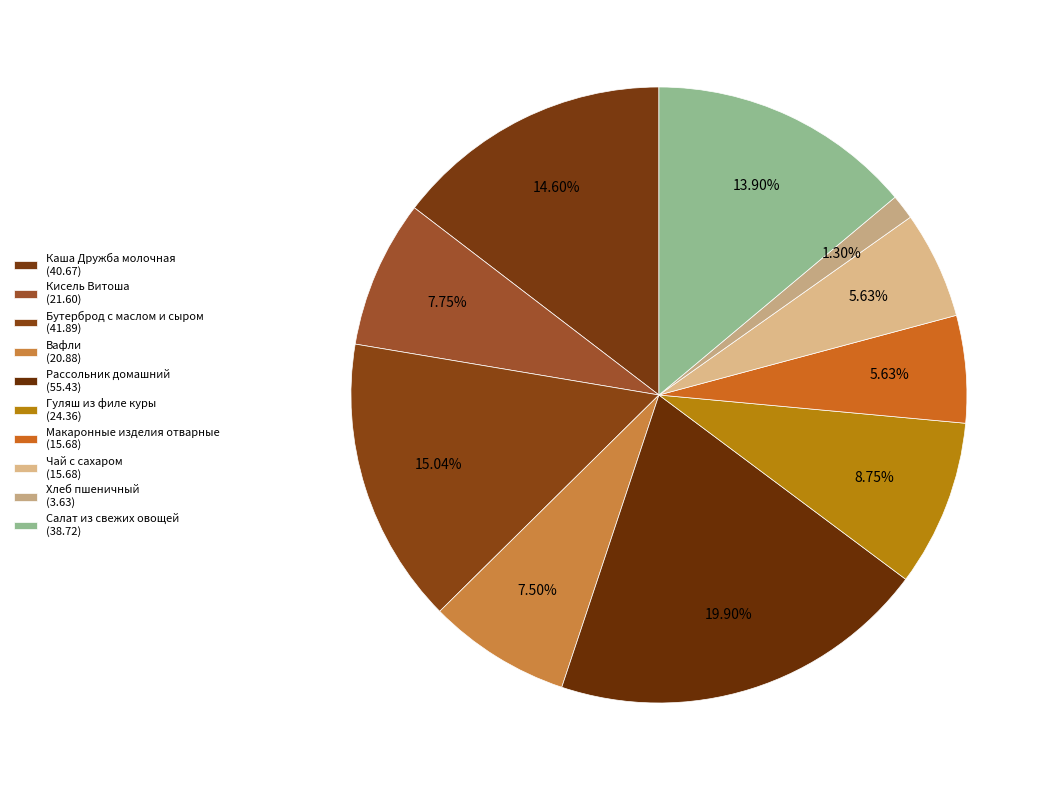

Count the number of slices in the pie.

10